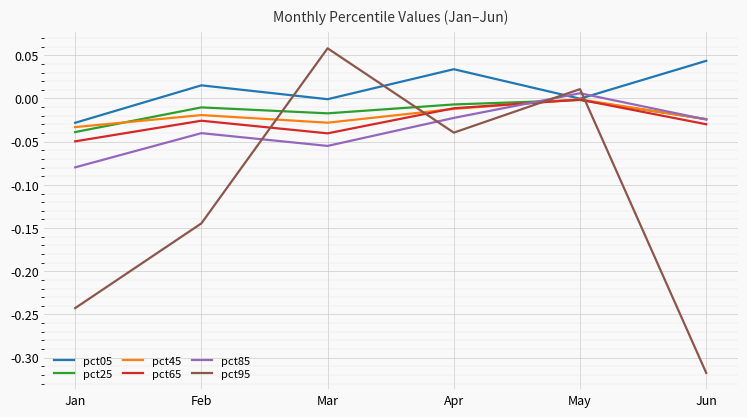

Which category has the lowest value in the pct95 series?

Jun